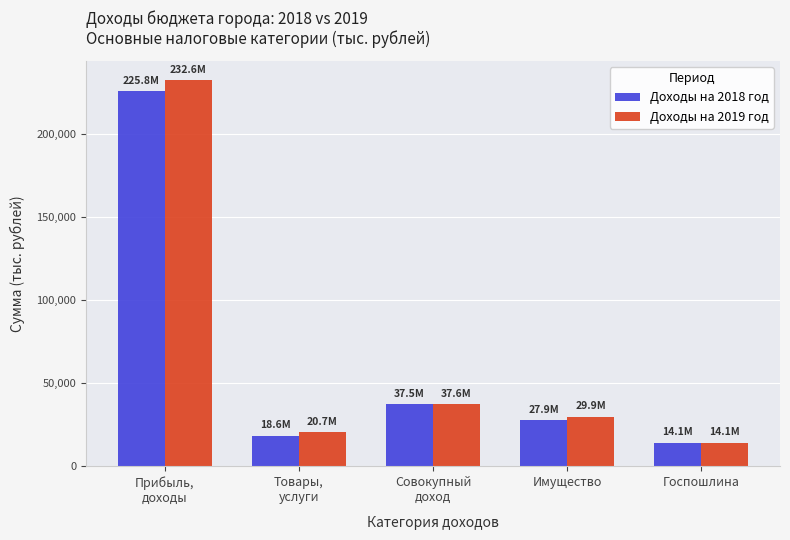

Reading left to right, transcribe all the data shown in this chart.

Доходы на 2018 год: Прибыль,
доходы=225846.8	Товары,
услуги=18565.7	Совокупный
доход=37477.1	Имущество=27929.1	Госпошлина=14105.4
Доходы на 2019 год: Прибыль,
доходы=232620.7	Товары,
услуги=20714.4	Совокупный
доход=37574.2	Имущество=29851.6	Госпошлина=14105.4